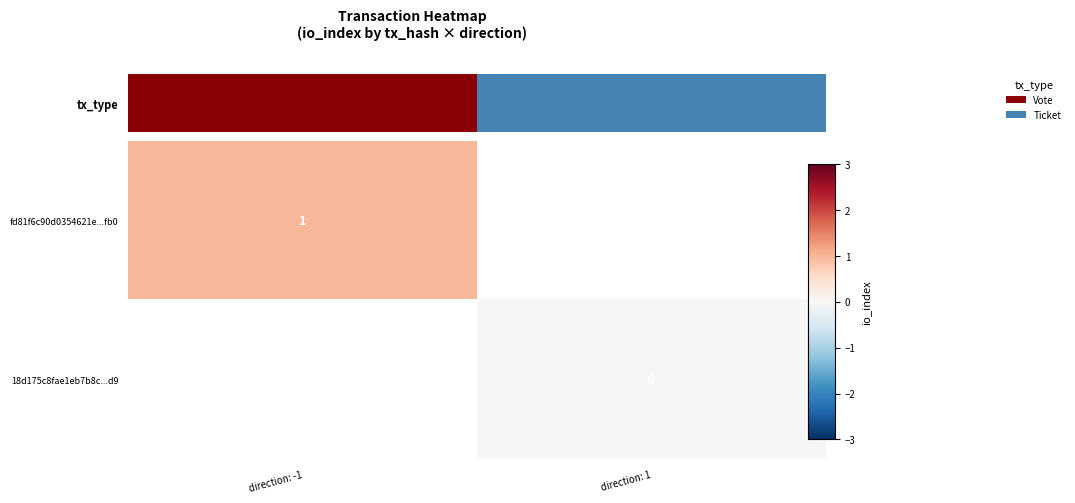

At direction: 1, list the series in order from largest to smallest.

fd81f6c90d0354621e...fb0, 18d175c8fae1eb7b8c...d9